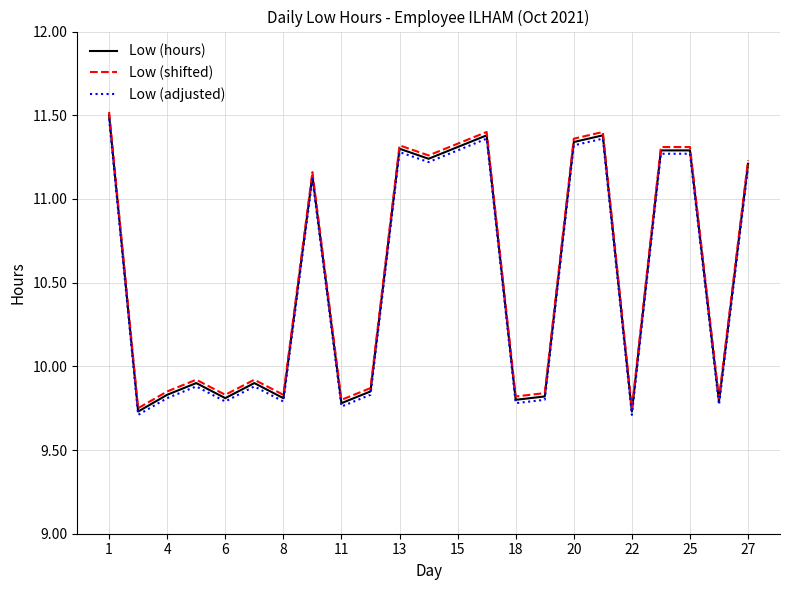

What are all the series names shown in the legend?

Low (hours), Low (shifted), Low (adjusted)